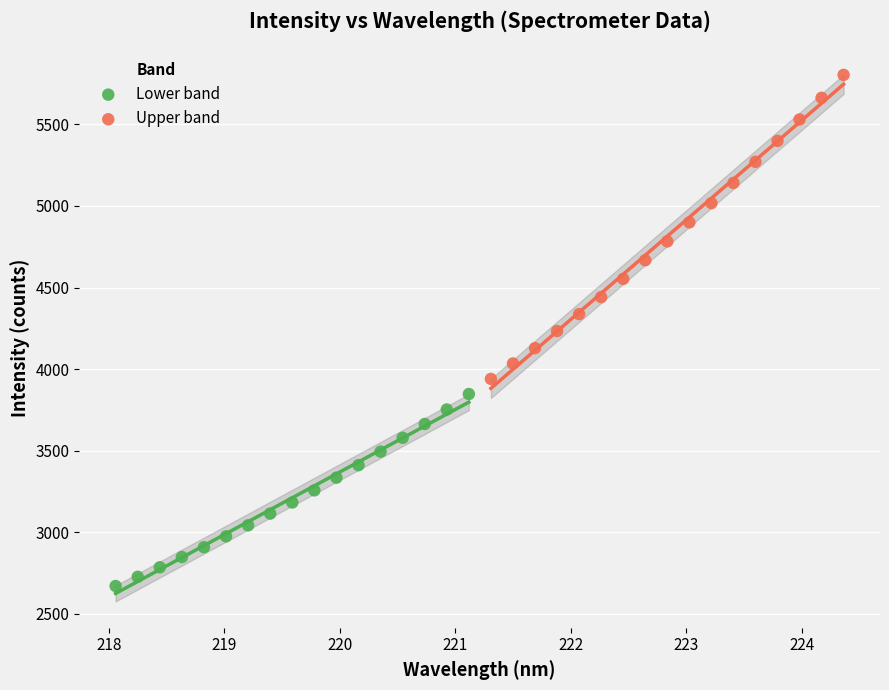

What are all the series names shown in the legend?

Lower band, Upper band